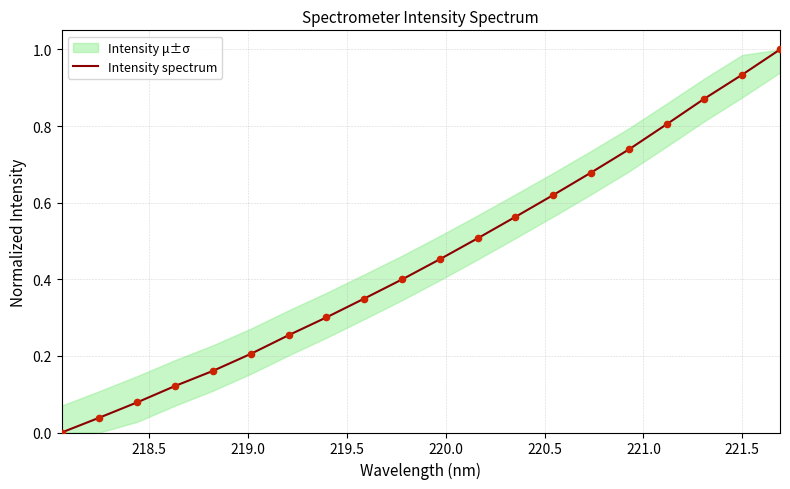

What is the maximum value for Intensity spectrum?

1.0